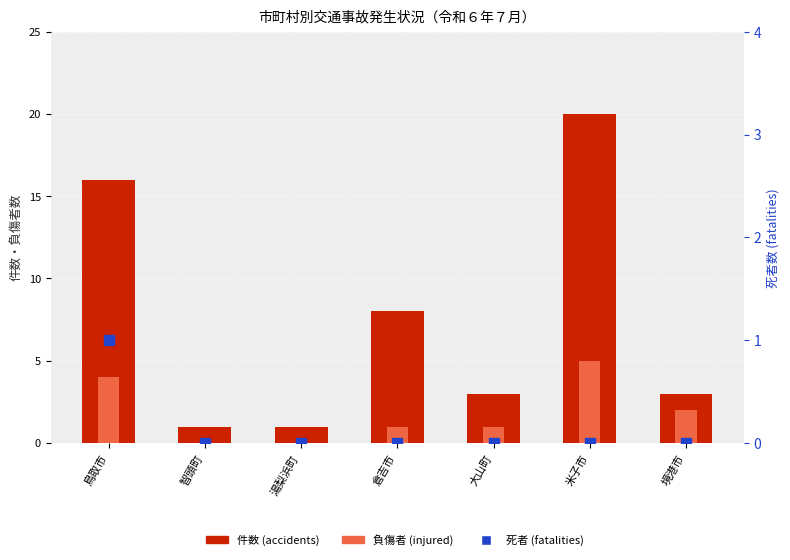

Which series has the largest total across all categories?

件数 (accidents)